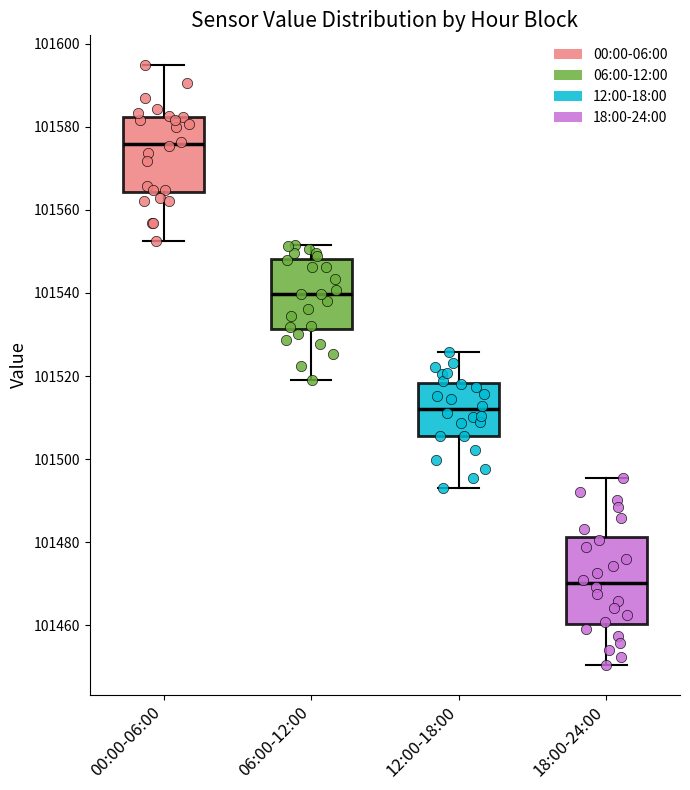

Where is the lower edge of the box for 00:00-06:00 on the y-axis? The values are not printed on the chart, so give them approximately, as read against the axis.

101564